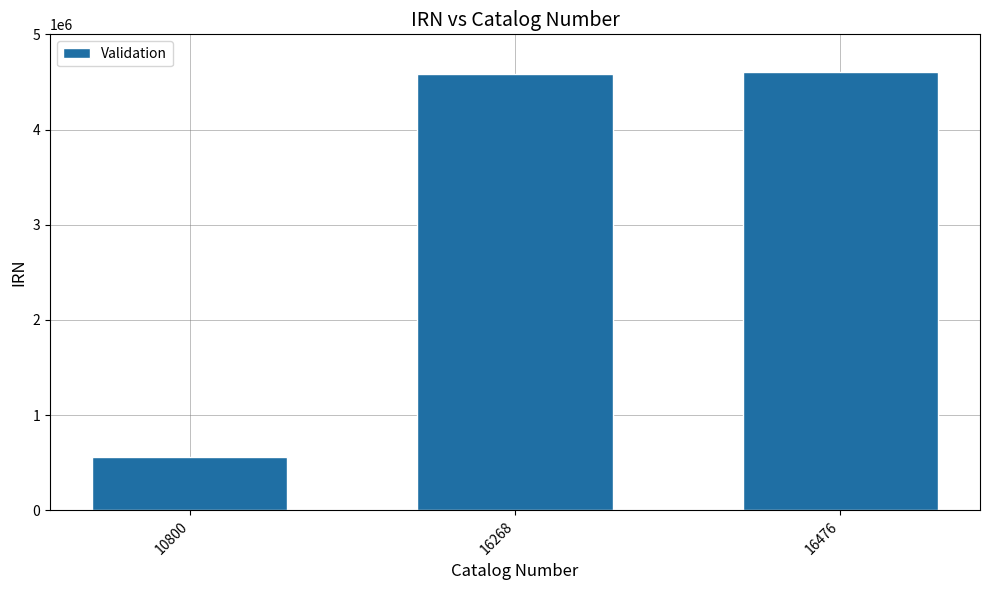

What is the smallest value displayed?

564113